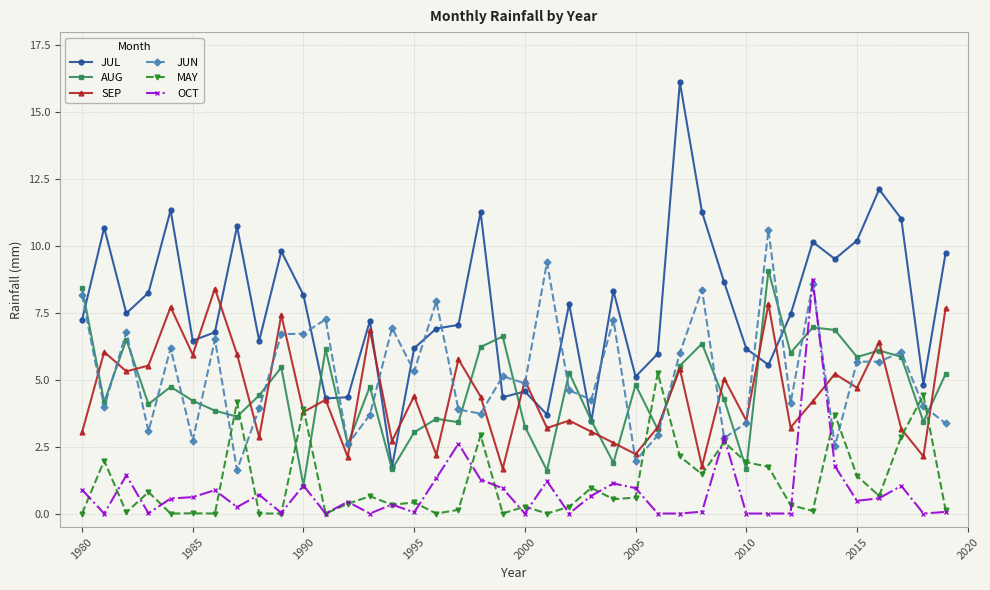

What is the value of the AUG point at the 23rd from the left?

5.3